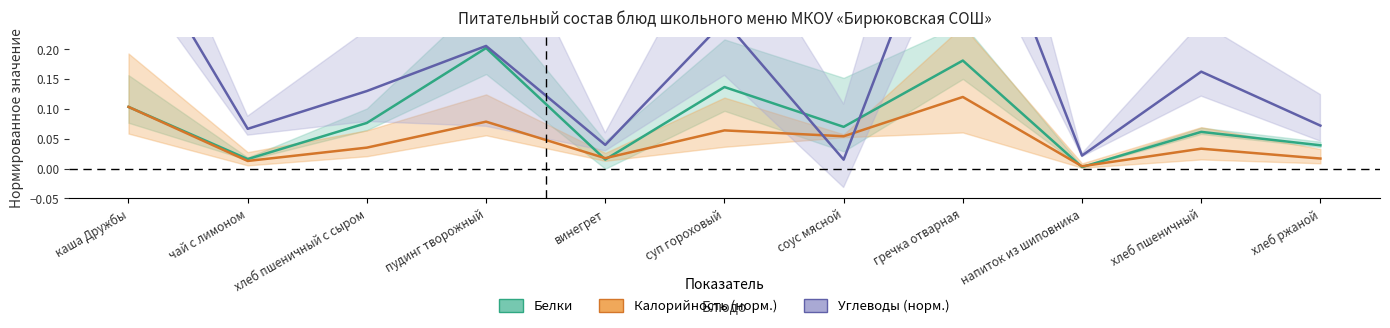

Which category has the highest value across all series?

гречка отварная